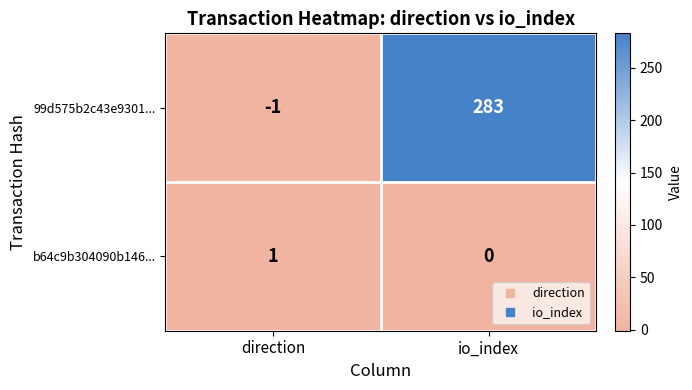

Is it true that 99d575b2c43e9301... equals 283 at io_index?

True